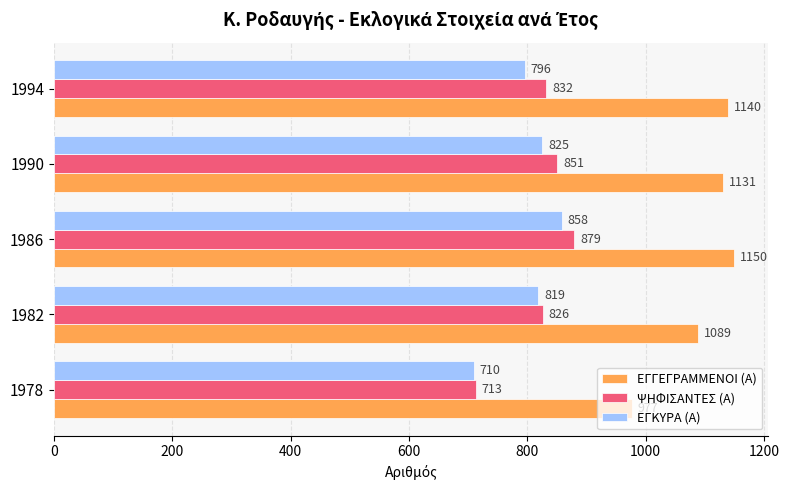

Count the number of categories in the chart.

5